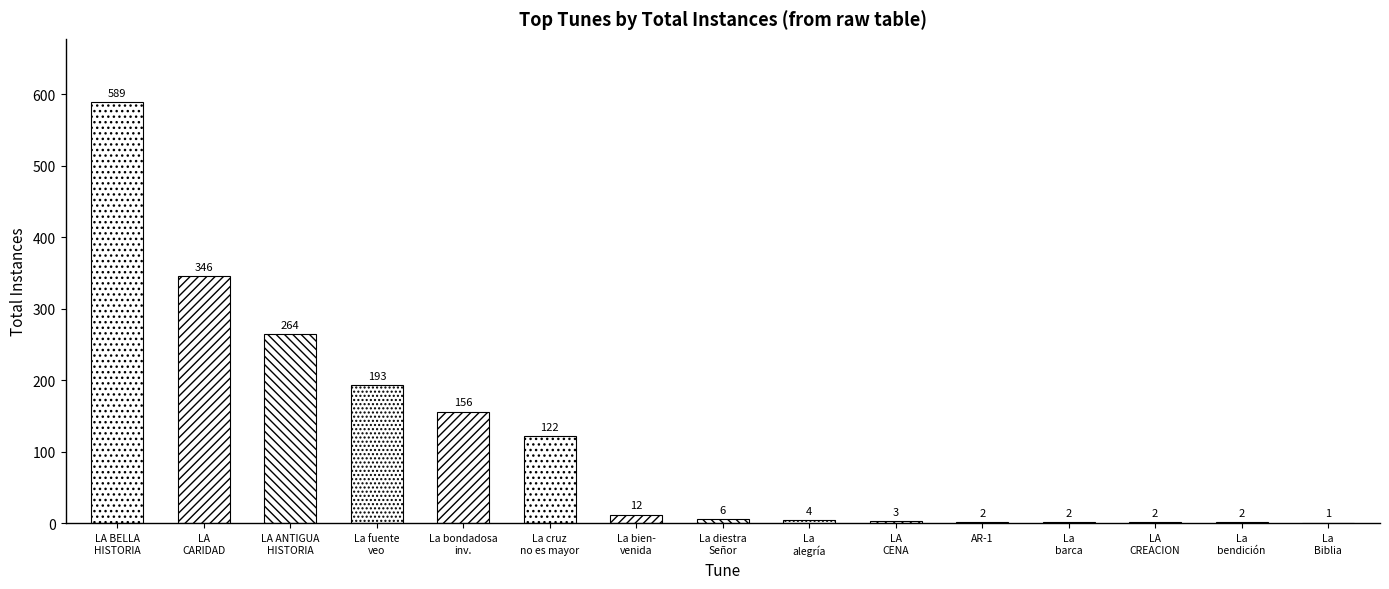

Does the chart contain any negative values?

No